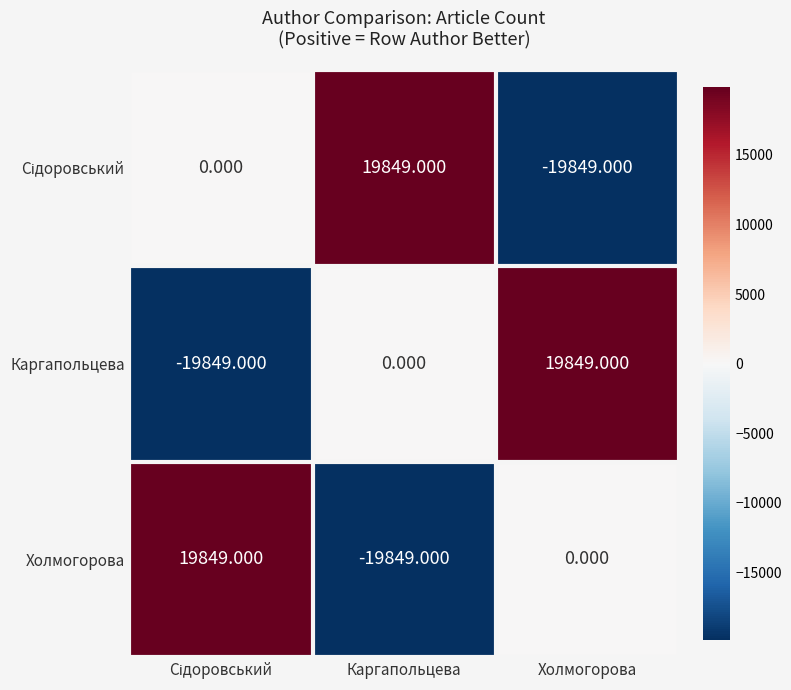

At which label does Холмогорова reach its minimum?

Каргапольцева